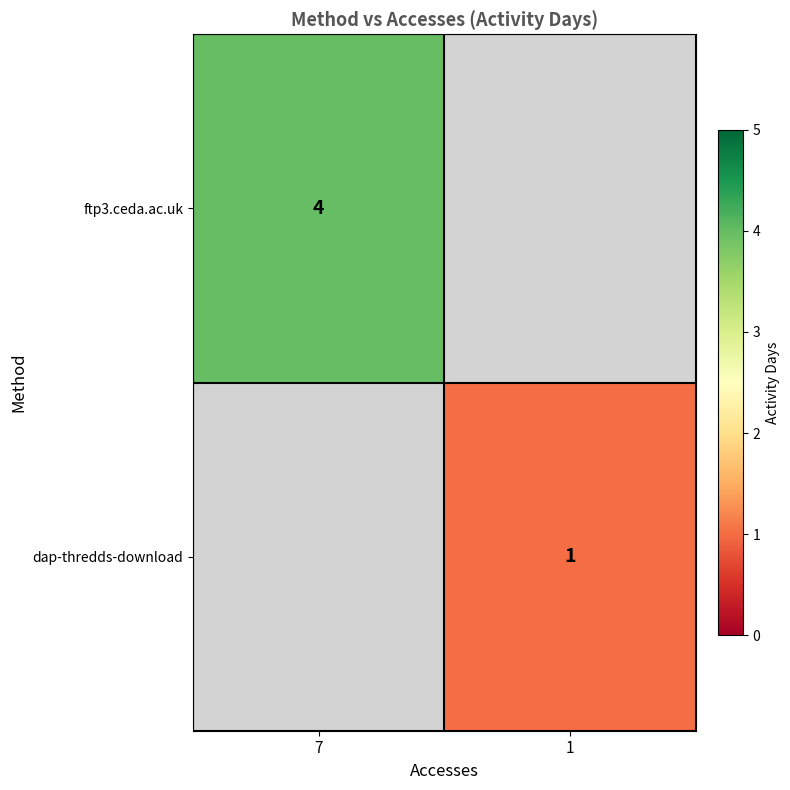

The value of ftp3.ceda.ac.uk at 7 is 6. True or false?

False